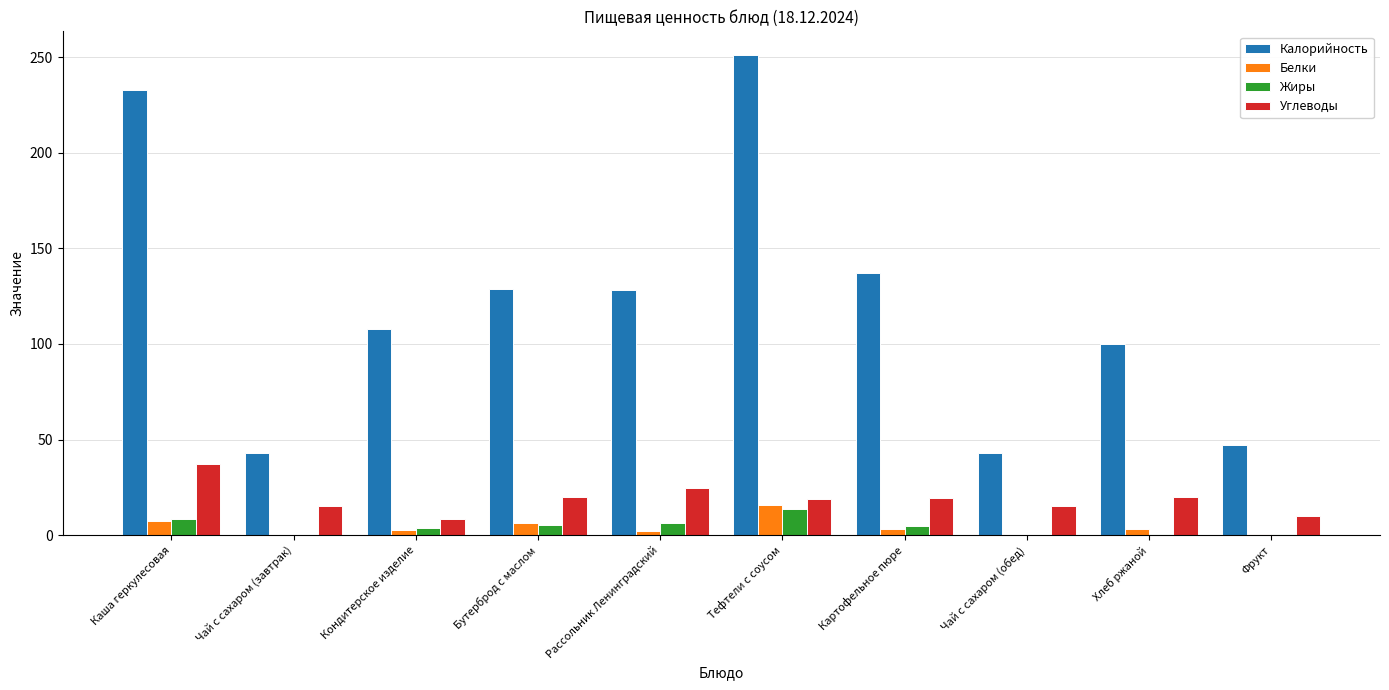

Which series has the largest total across all categories?

Калорийность